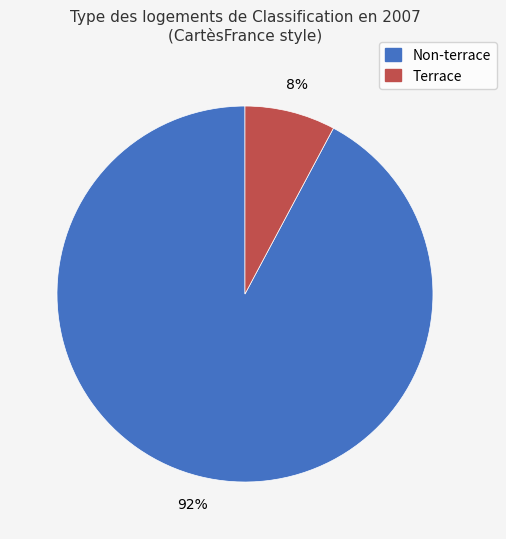

Rank the categories by value from lowest to highest.

Terrace, Non-terrace